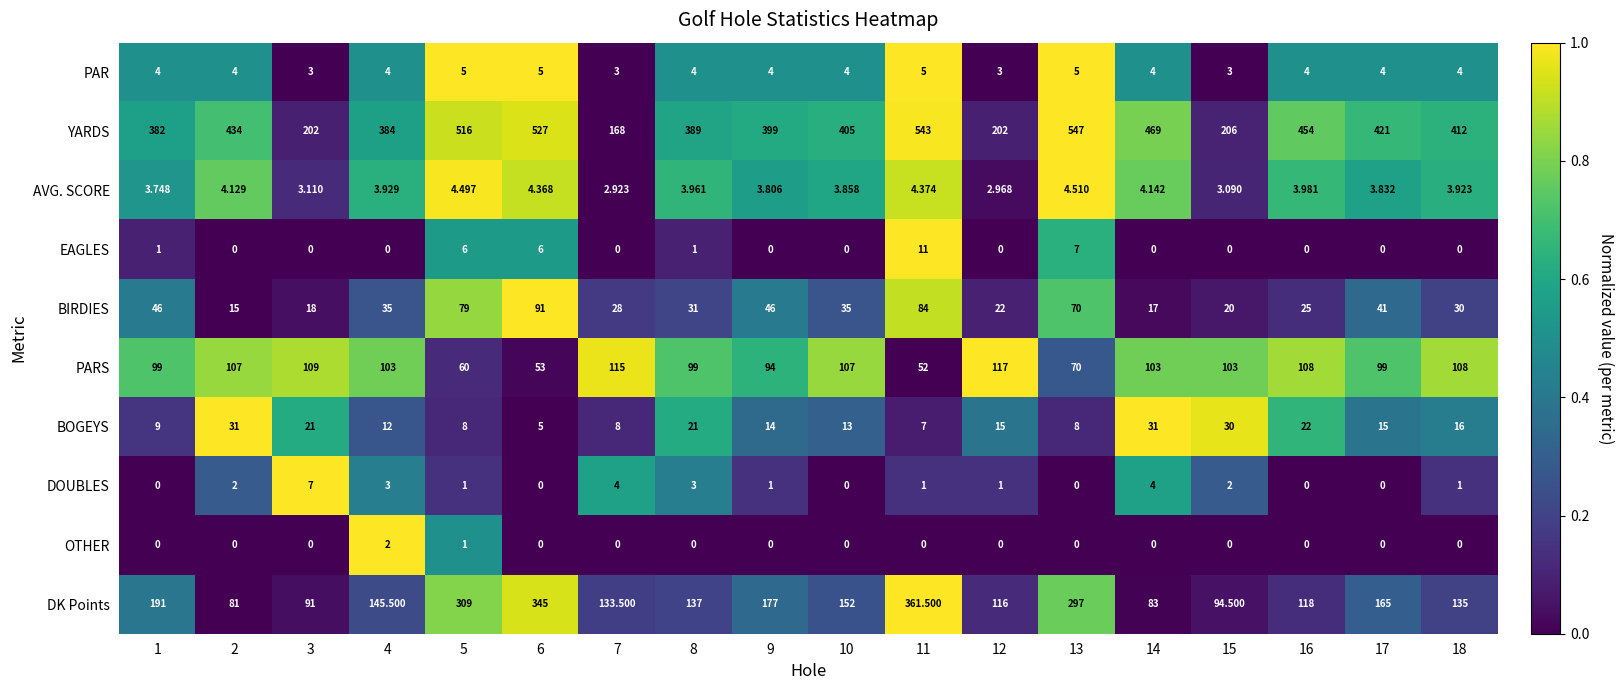

List the series in order of their peak value, lowest first.

OTHER, AVG. SCORE, PAR, DOUBLES, EAGLES, BOGEYS, BIRDIES, PARS, DK Points, YARDS